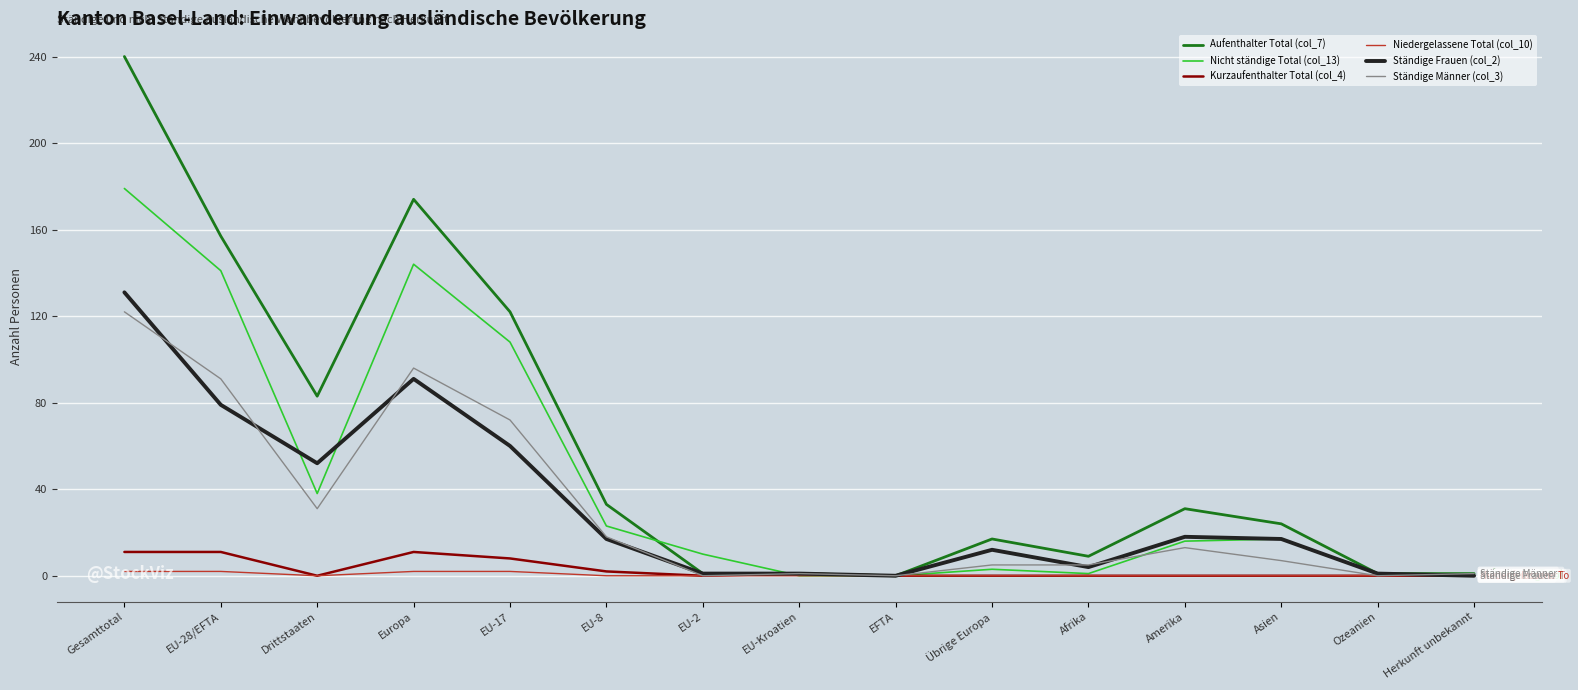

At which category does Ständige Frauen (col_2) reach its first local peak?

Europa